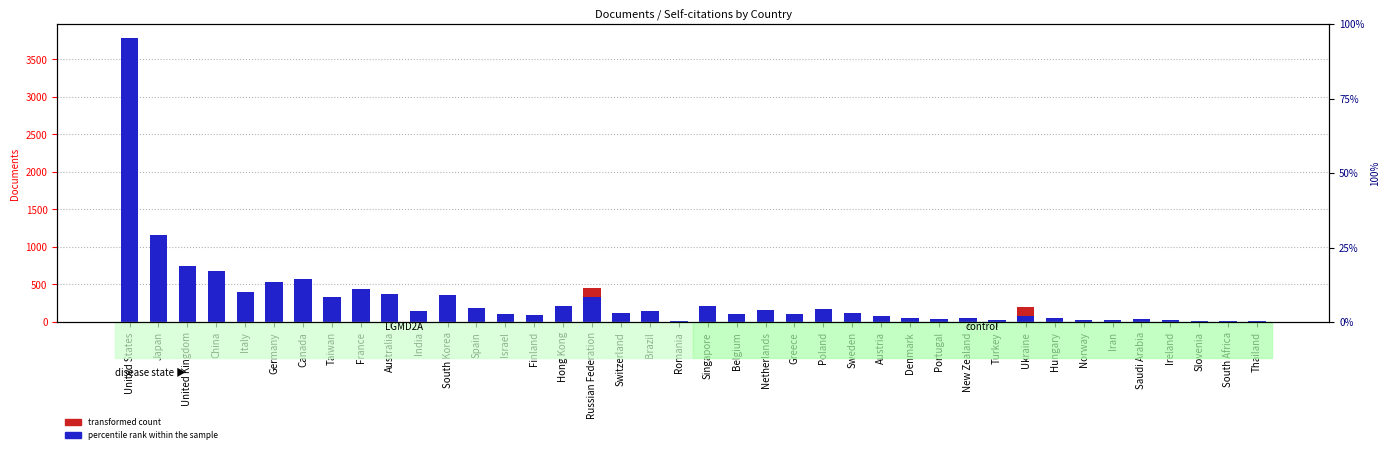

What is the lowest value of the percentile rank within the sample series?

10.0